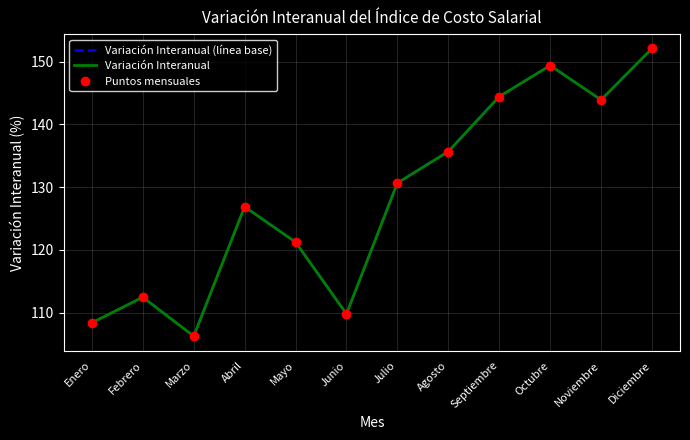

At which category does Variación Interanual (línea base) reach its first local valley?

Marzo